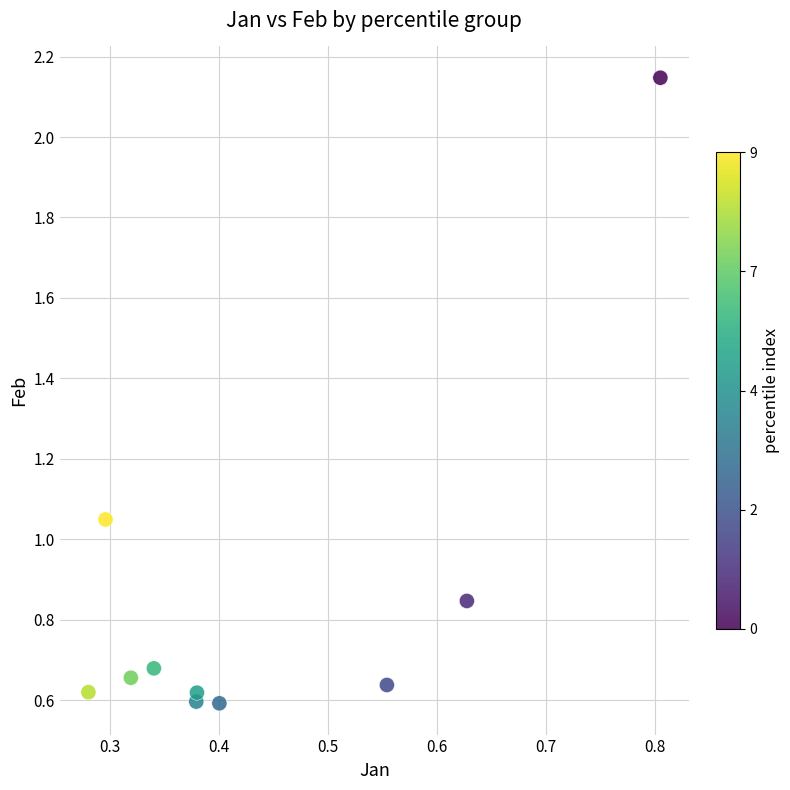

What is the range of Y values (max minus min)?

1.6